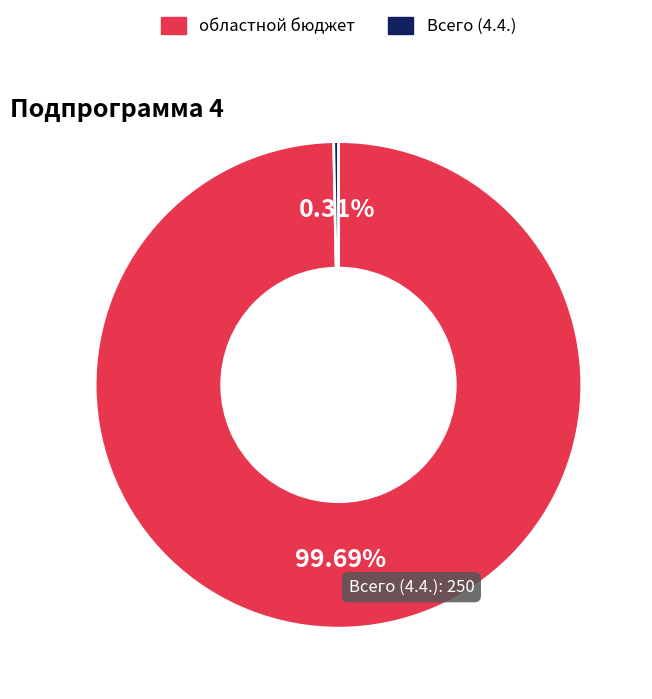

Between Всего (4.4.) and областной бюджет, which is larger?

областной бюджет